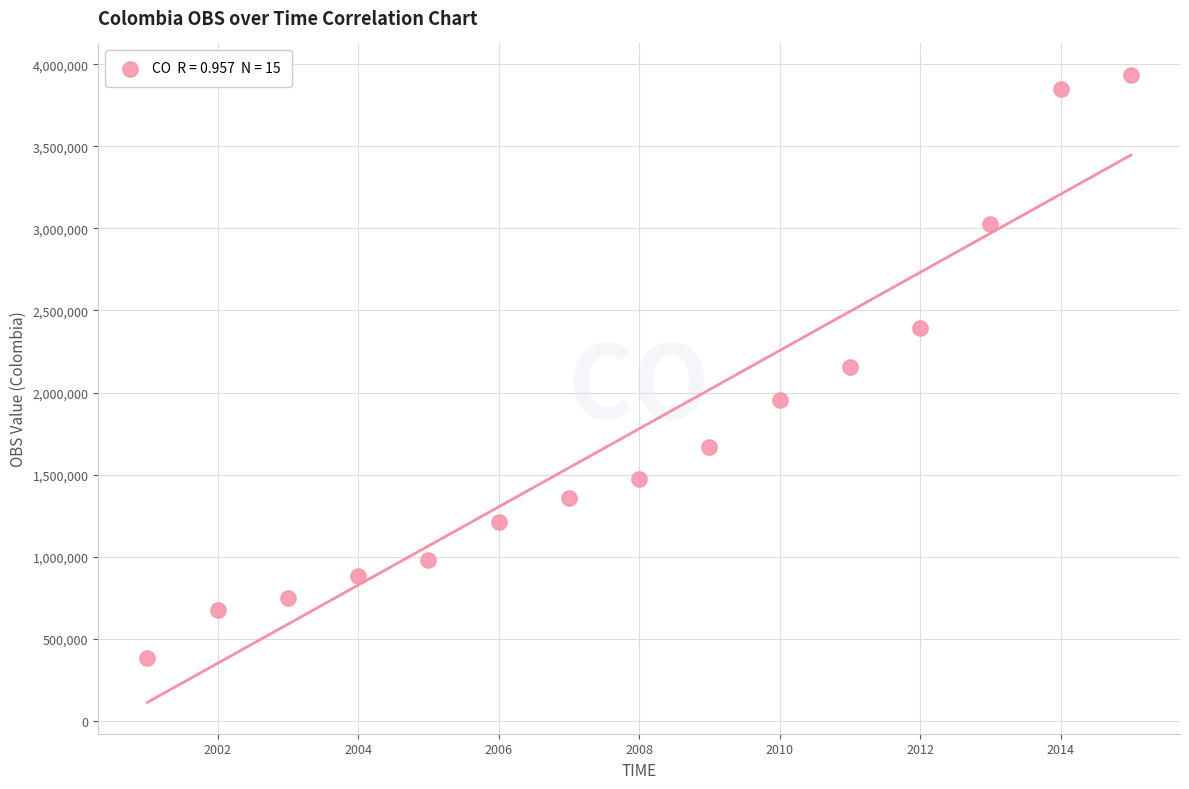

What is the range of Y values (max minus min)?

3554689